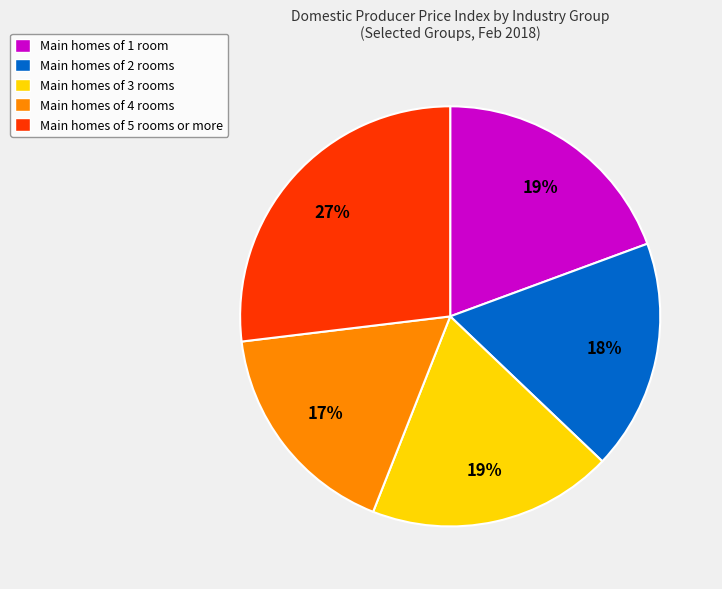

To the nearest percent, what is the difference between the largest and smallest slice percentages?

10%